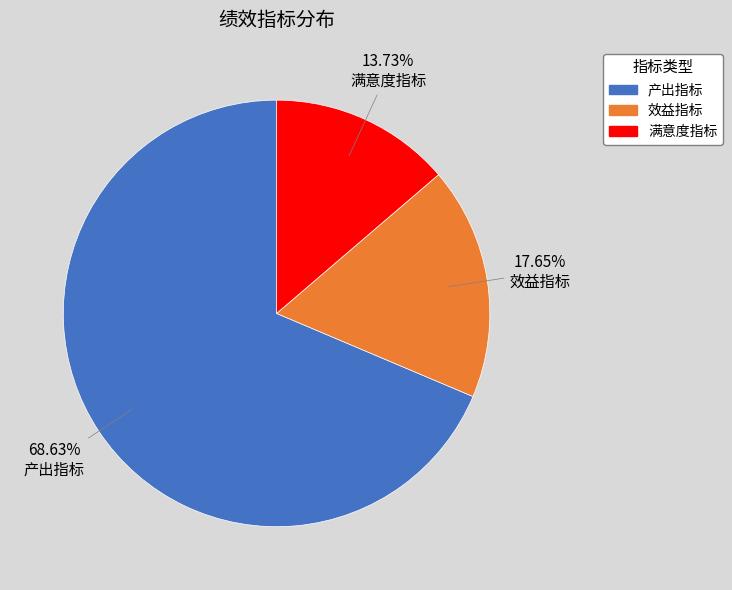

Rank the categories by value from lowest to highest.

满意度指标, 效益指标, 产出指标